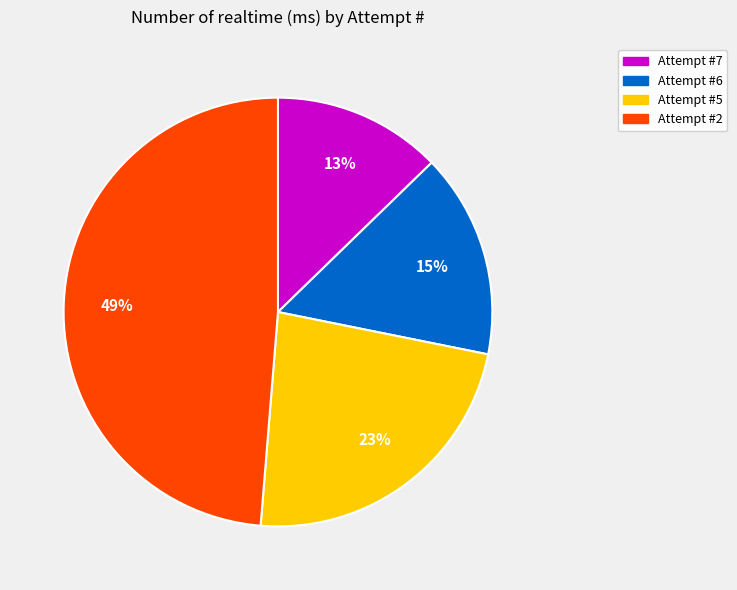

Does any single category account for the majority?

No